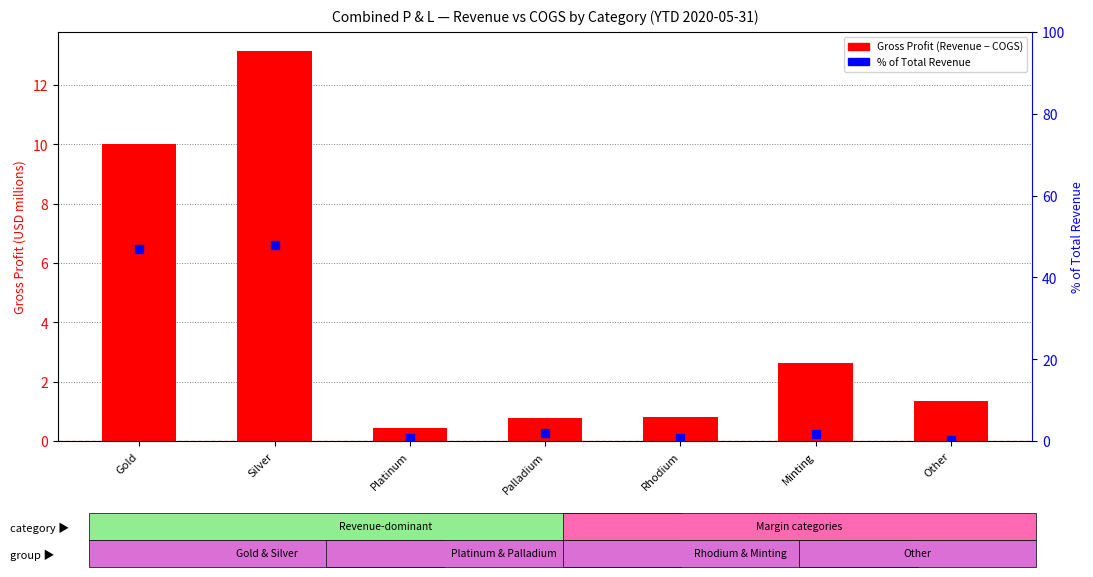

At which category is the sum across all series the highest?

Silver